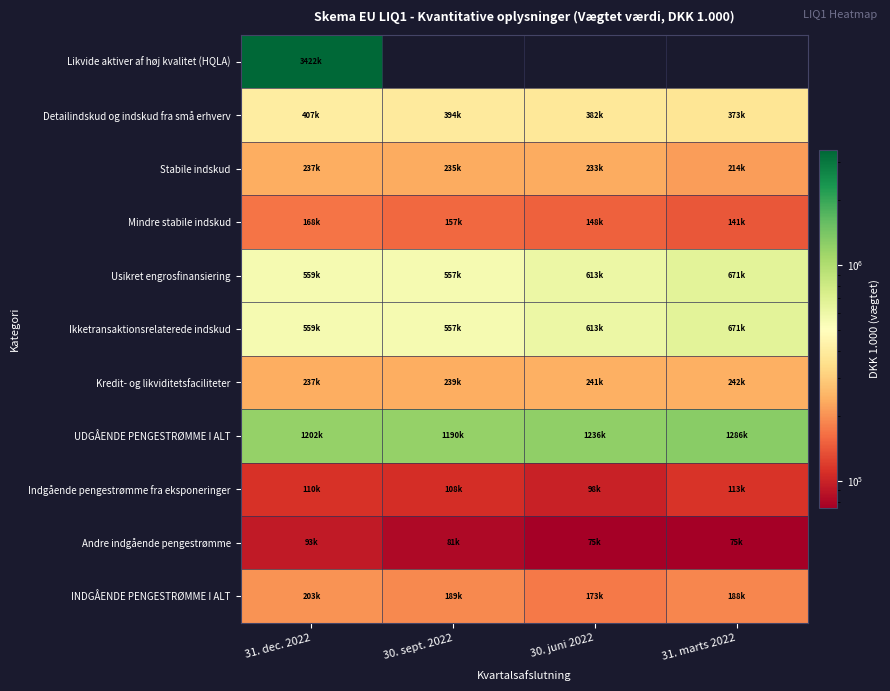

How many categories are shown in the chart?

4